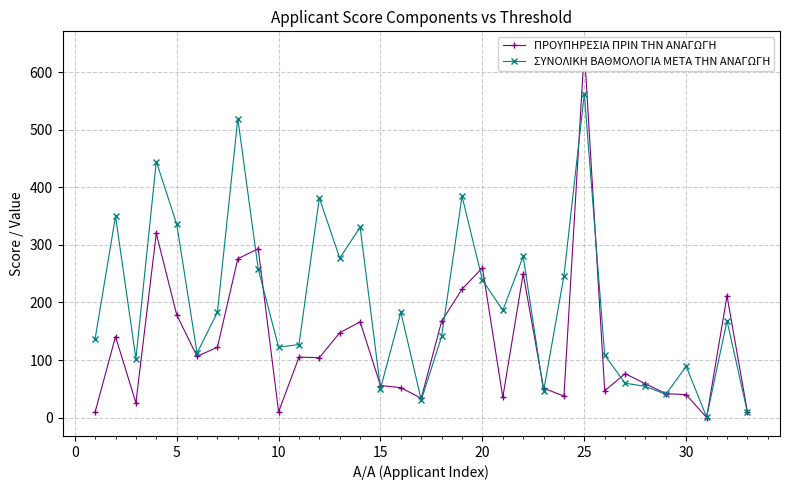

How many interior local valleys does the ΣΥΝΟΛΙΚΗ ΒΑΘΜΟΛΟΓΙΑ ΜΕΤΑ ΤΗΝ ΑΝΑΓΩΓΗ series have?

10